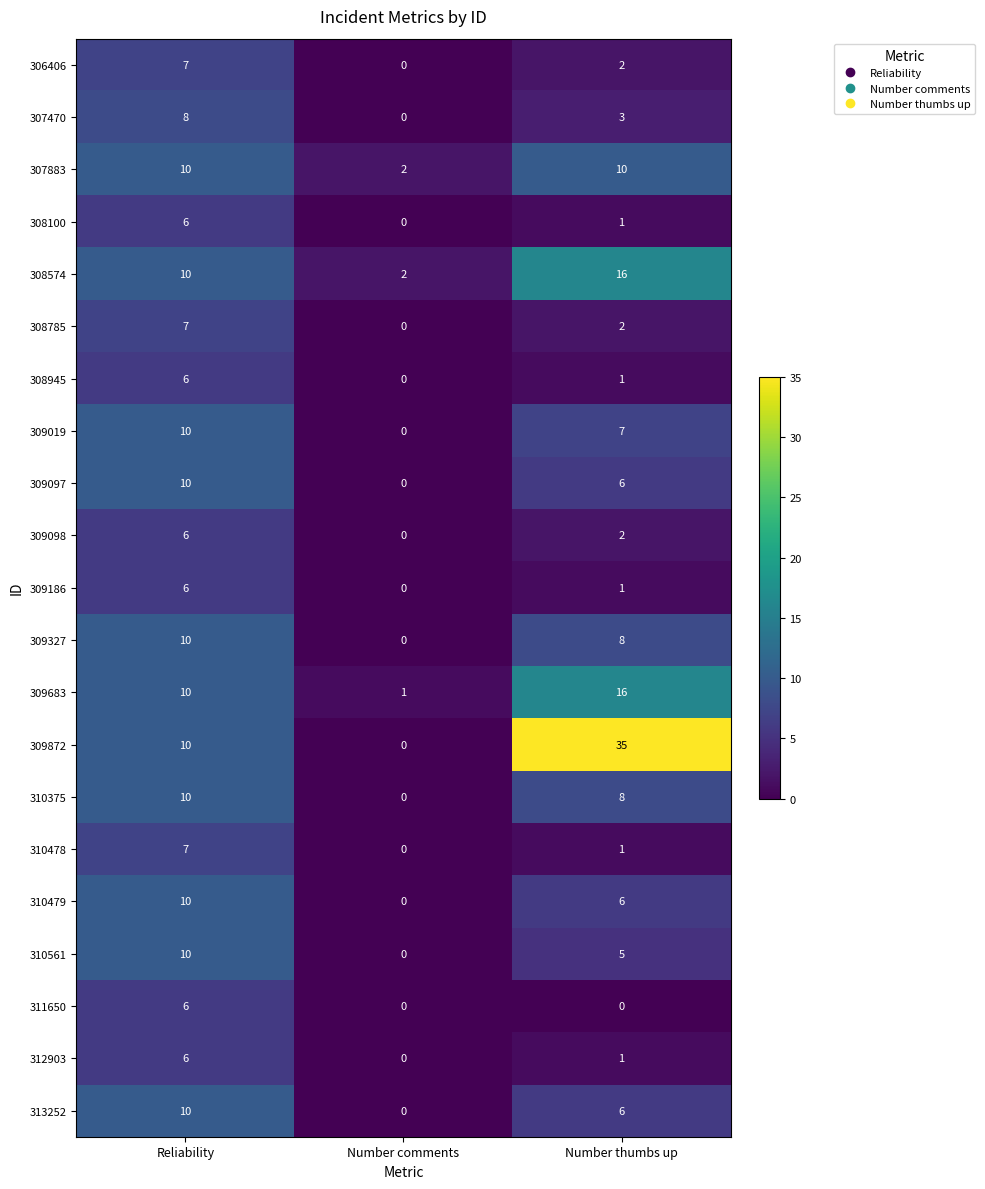

What is the difference between the maximum and minimum values in the 311650 series?

6